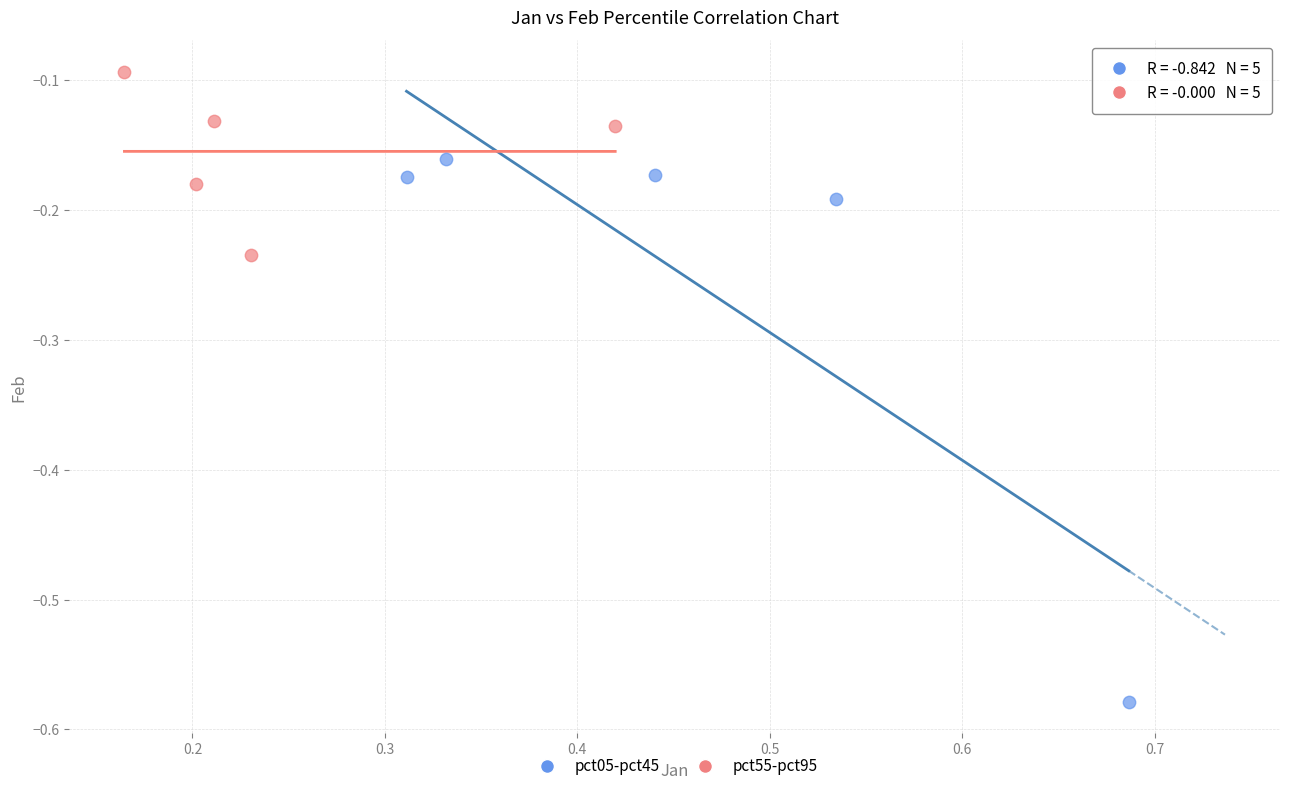

Which series reaches the maximum Y coordinate?

pct55-pct95